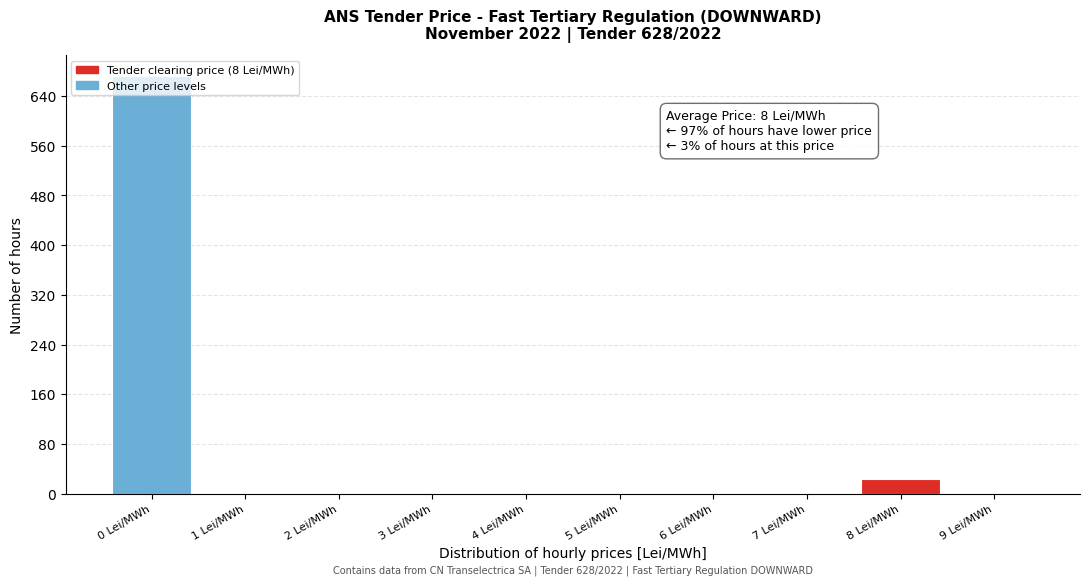

Which range on the x-axis has the tallest bar?

-0.5 to 0.5